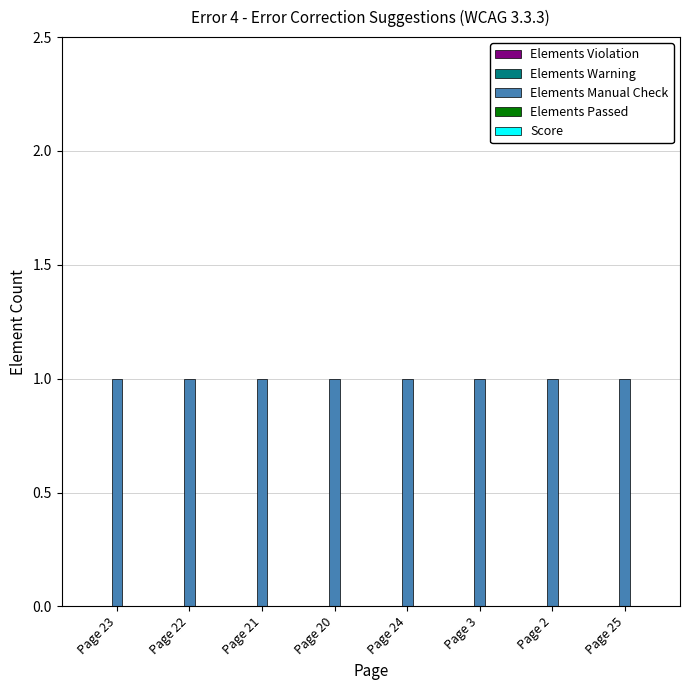

What is the difference between the highest and lowest values at Page 3?

1